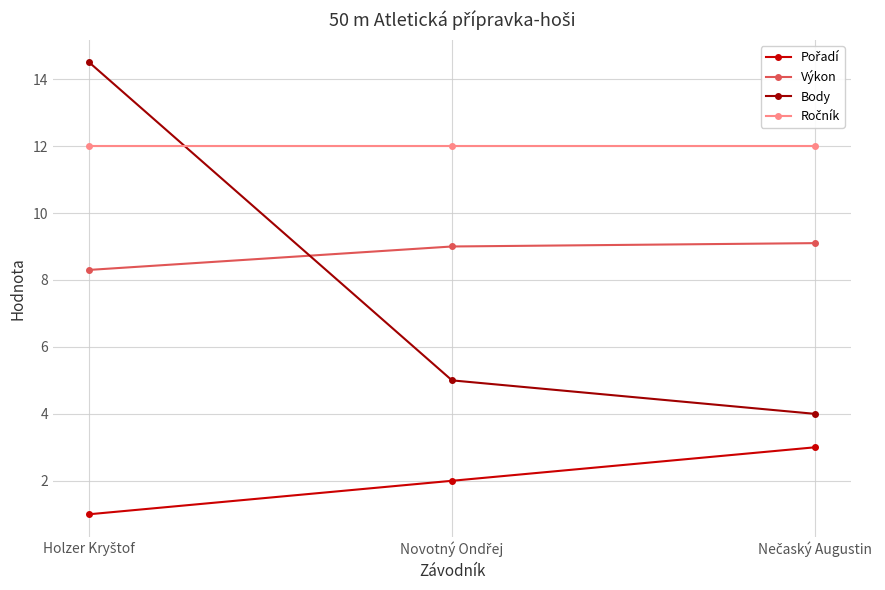

What is the maximum value shown in the chart?

14.5